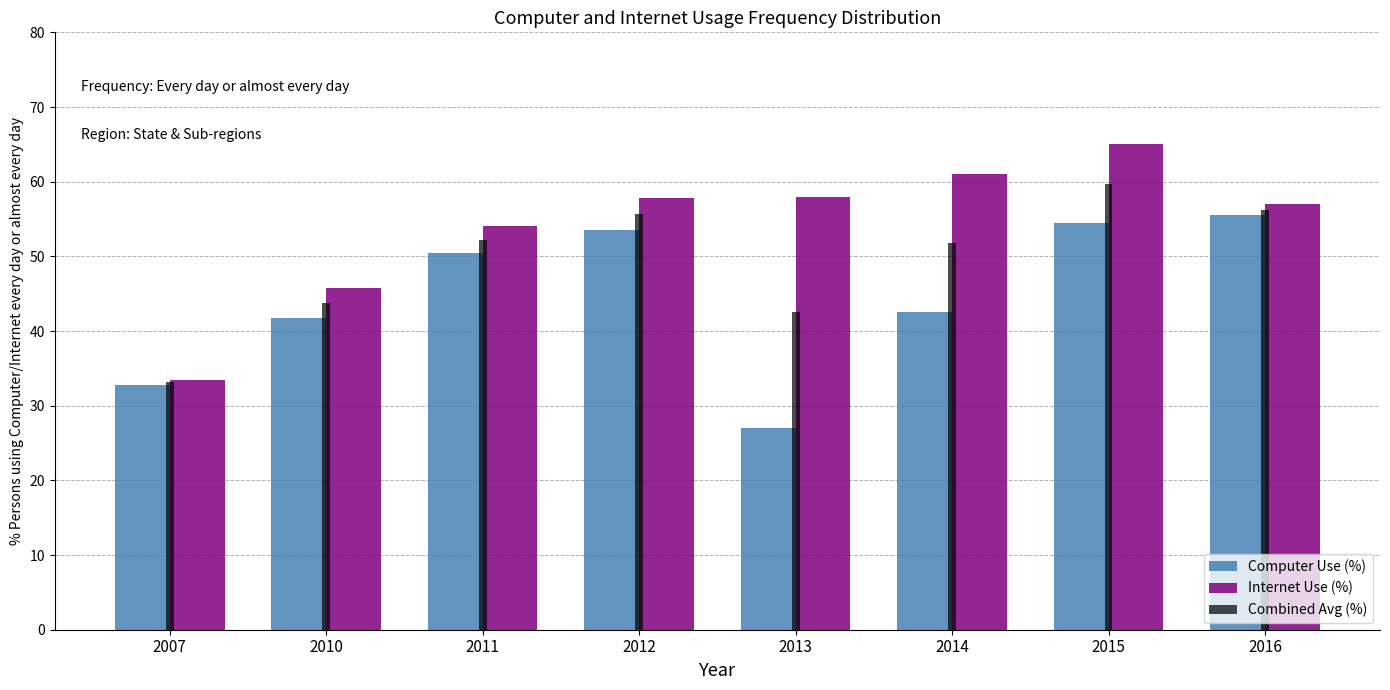

What is the average value of the Combined Avg (%) series?

49.4